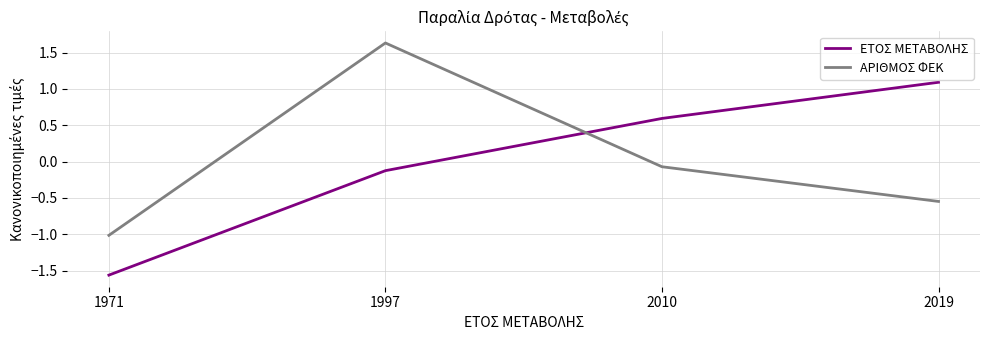

In ΑΡΙΘΜΟΣ ΦΕΚ, how many points are higher than both neighbors (excluding endpoints)?

1